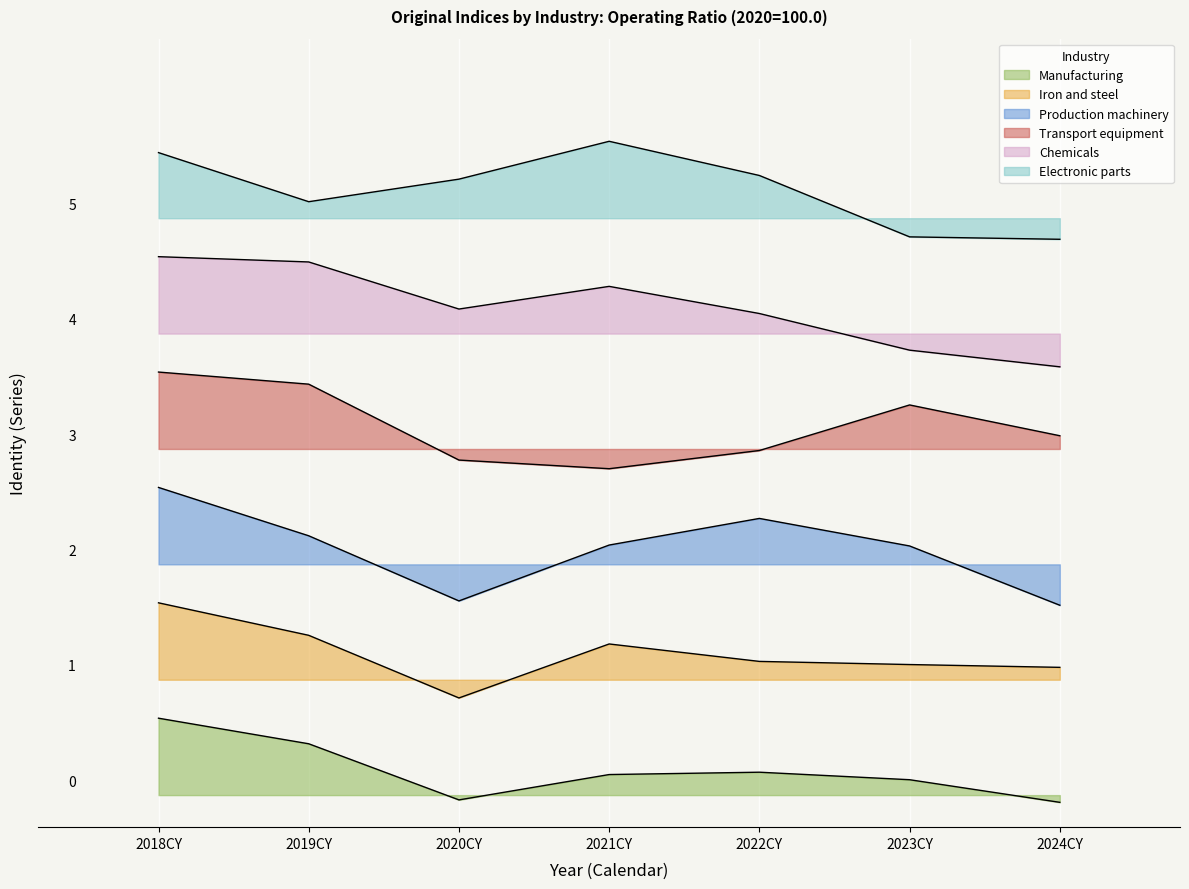

What value does the Transport equipment series have at 2024CY?

56.1